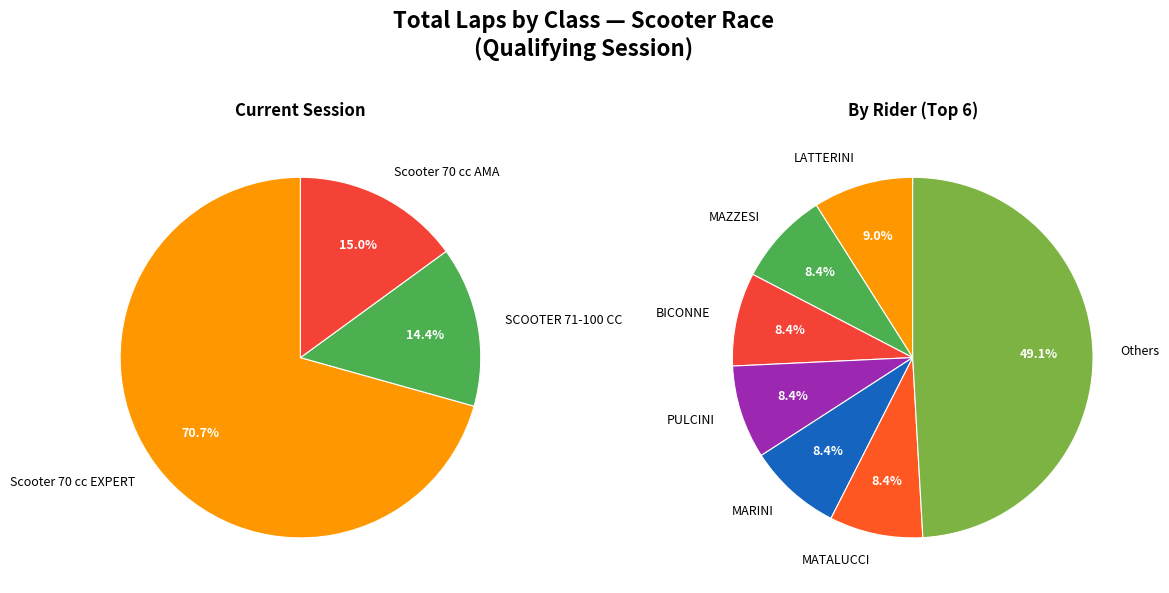

Which category has the biggest portion of the pie?

Scooter 70 cc EXPERT